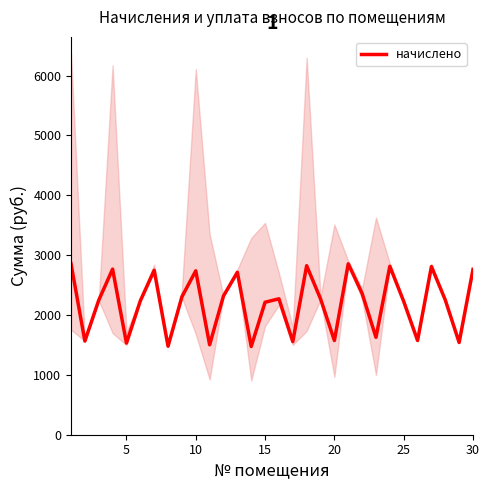

What is the minimum value for начислено?

1473.9